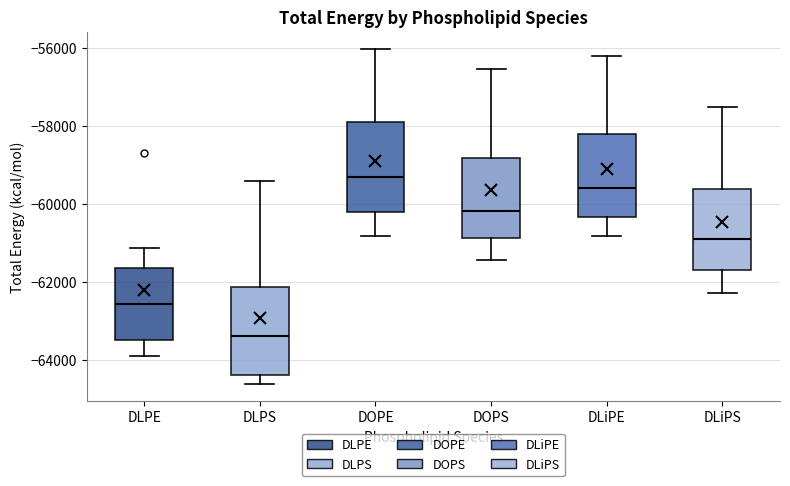

Which box's median line is the lowest?

DLPS